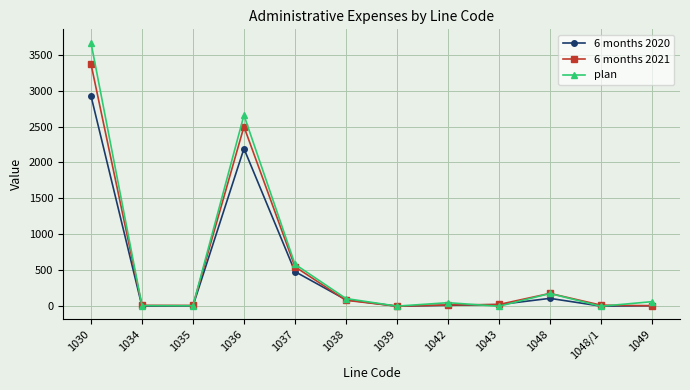

Where does the plan series first go above 64?

1030